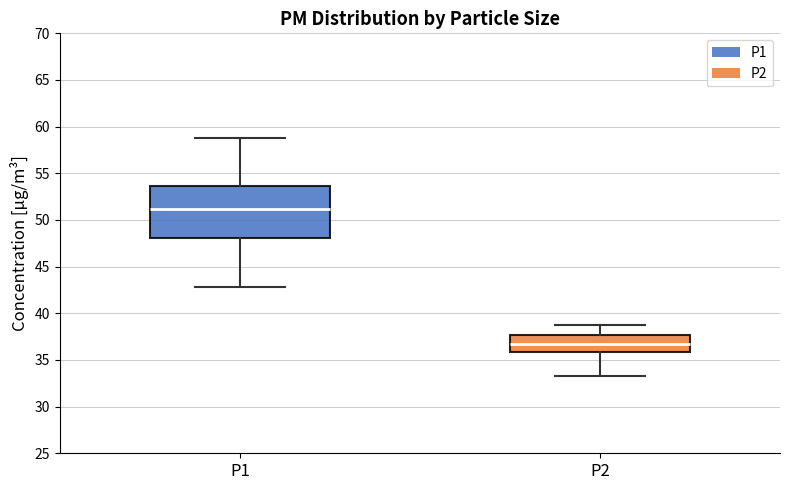

Which box has the highest median line?

P1